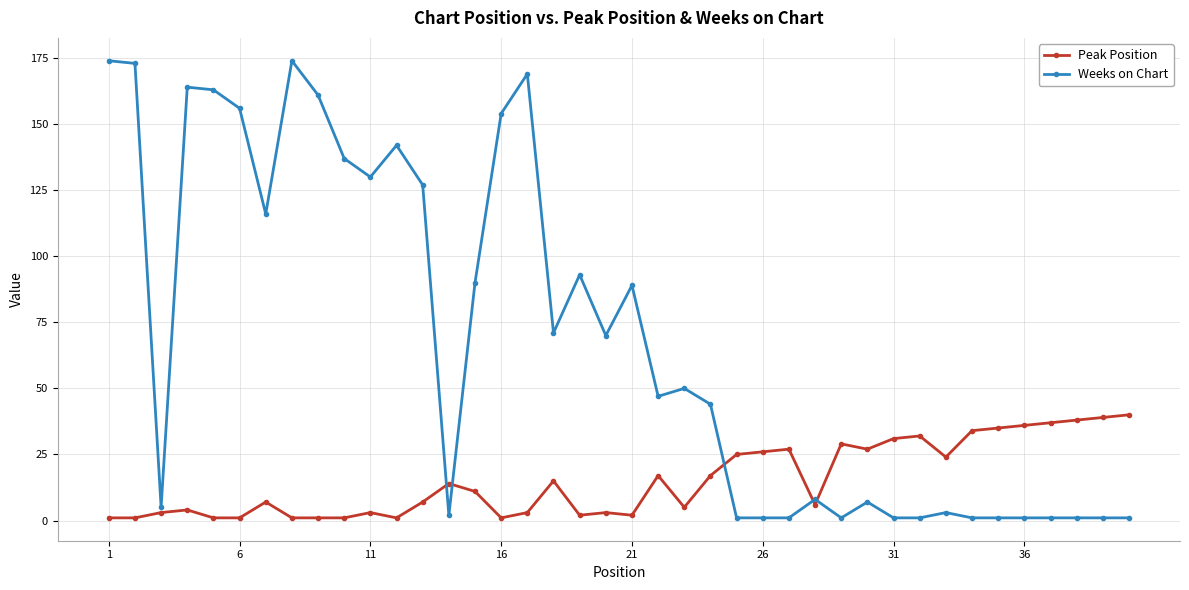

Which series has the widest spread of values?

Weeks on Chart